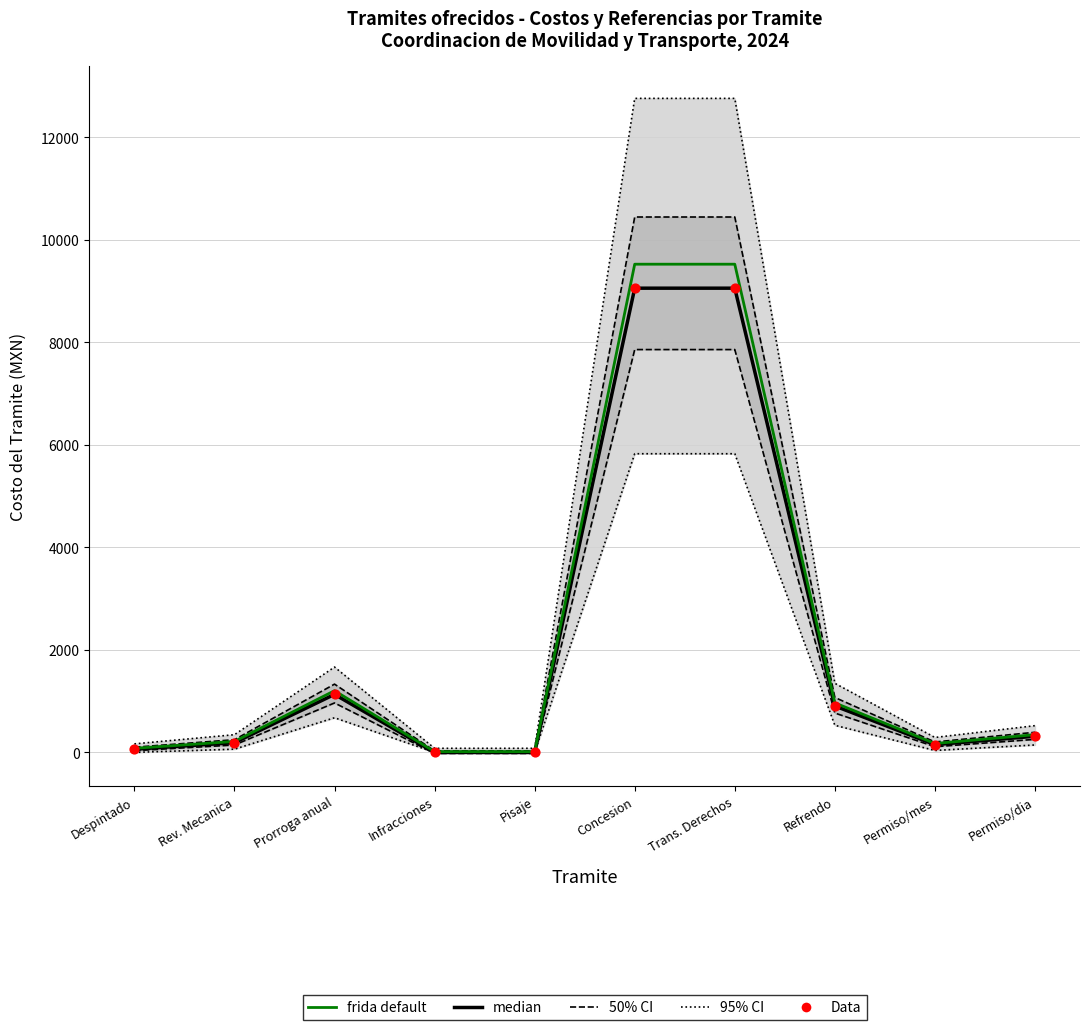

Which series has the largest total across all categories?

95% CI